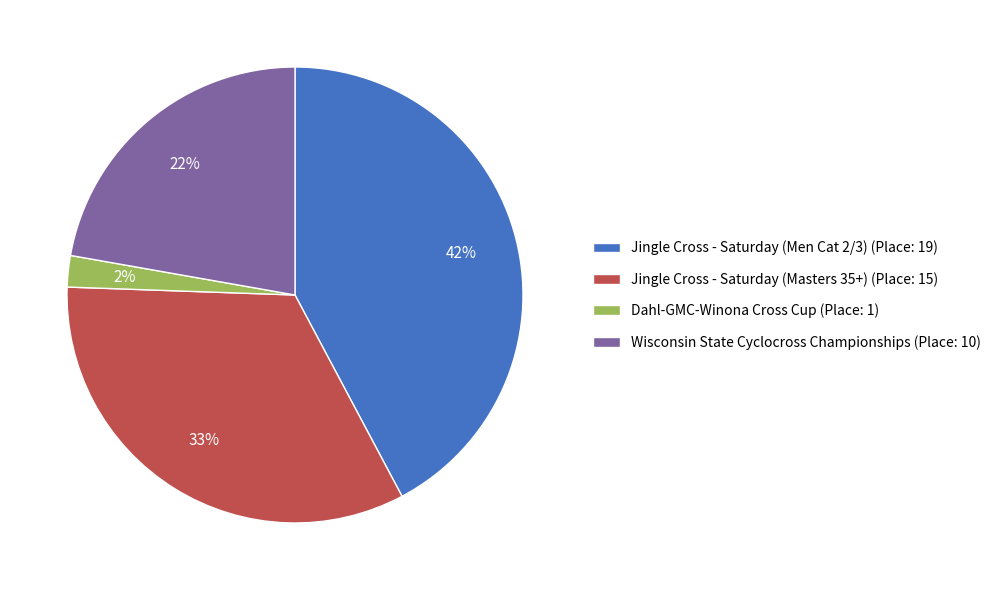

What is the ratio of the value at Jingle Cross - Saturday (Masters 35+) to the value at Jingle Cross - Saturday (Men Cat 2/3)?

0.8